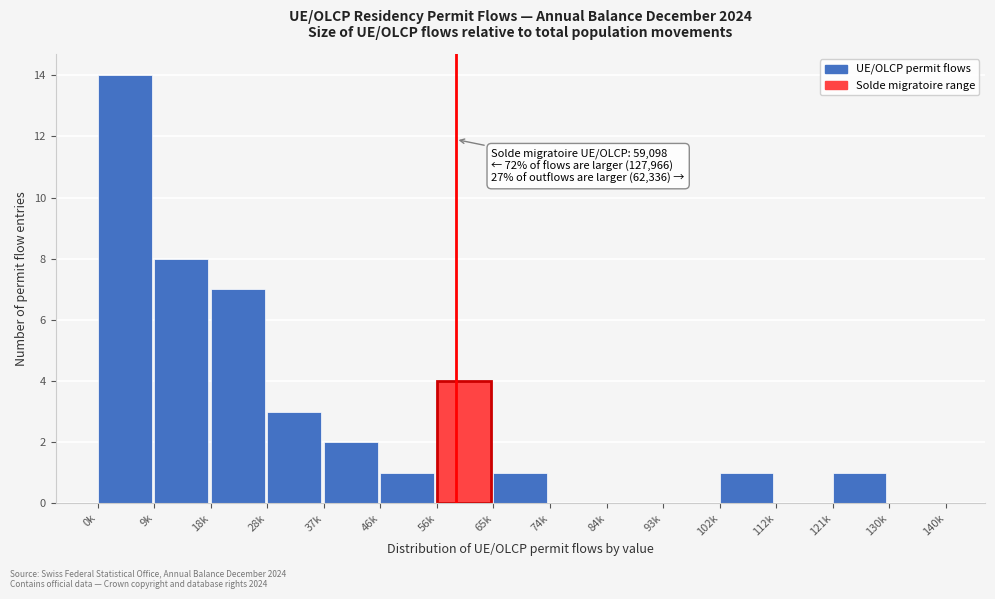

Reading left to right, extract all data points from this chart.

0k=14	9k=8	18k=7	28k=3	37k=2	46k=1	56k=4	65k=1	74k=0	84k=0	93k=0	102k=1	112k=0	121k=1	130k=0